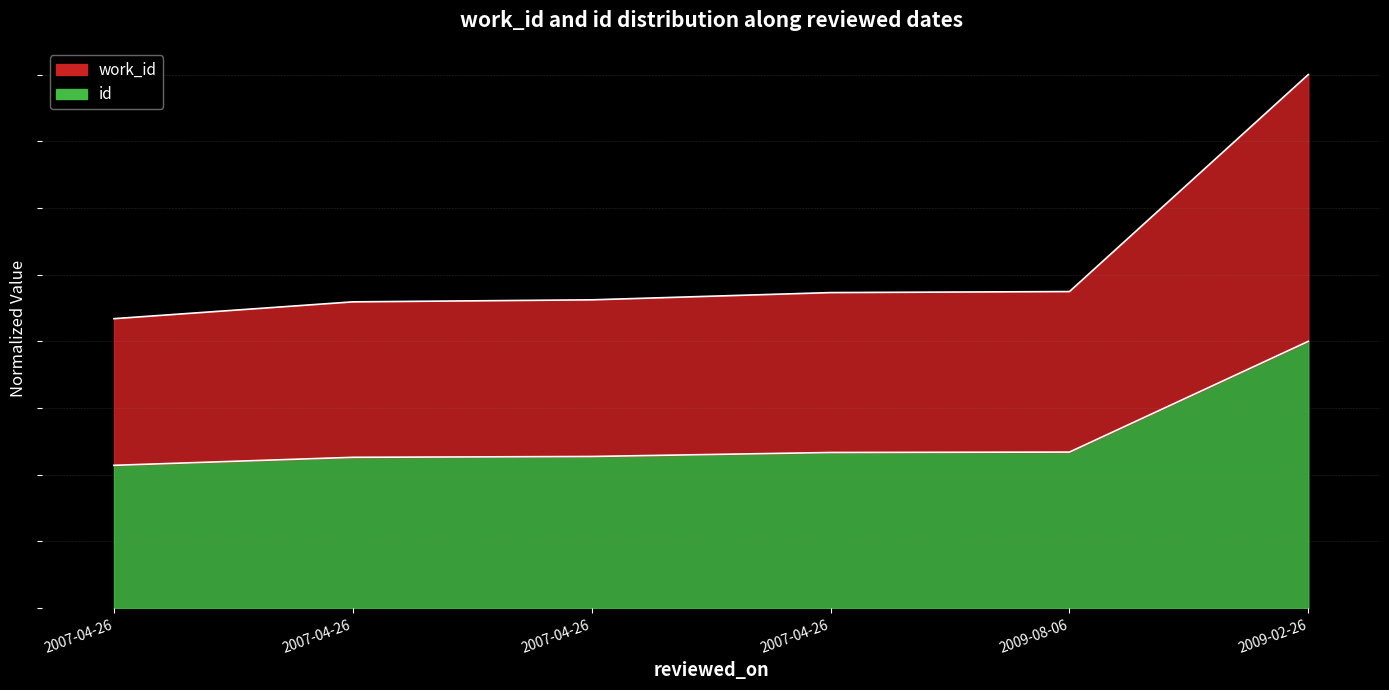

List the labels in order of id value, smallest first.

2007-04-26, 2007-04-26, 2007-04-26, 2007-04-26, 2009-08-06, 2009-02-26